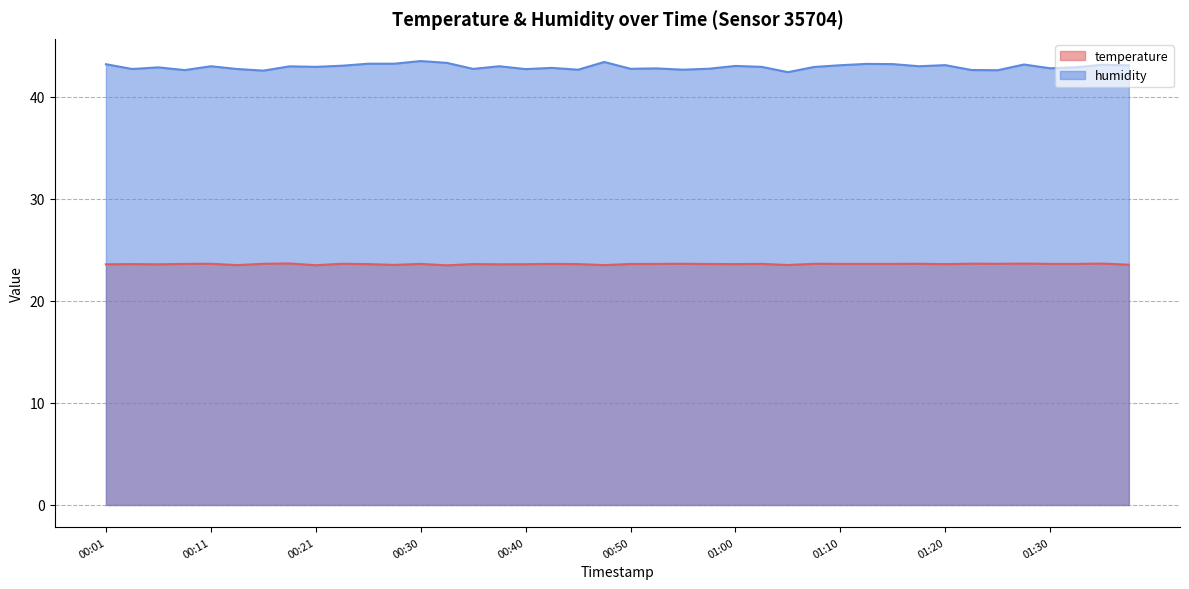

At which category does humidity reach its first local valley?

00:04